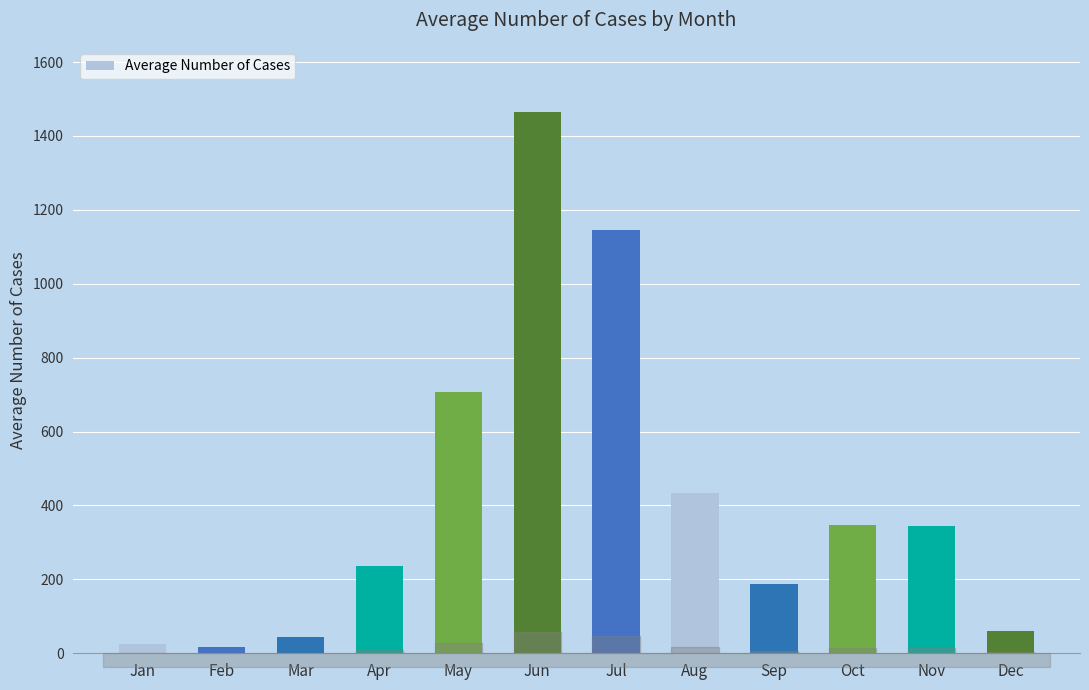

The chart shows a value of 187.6 at Sep. True or false?

True